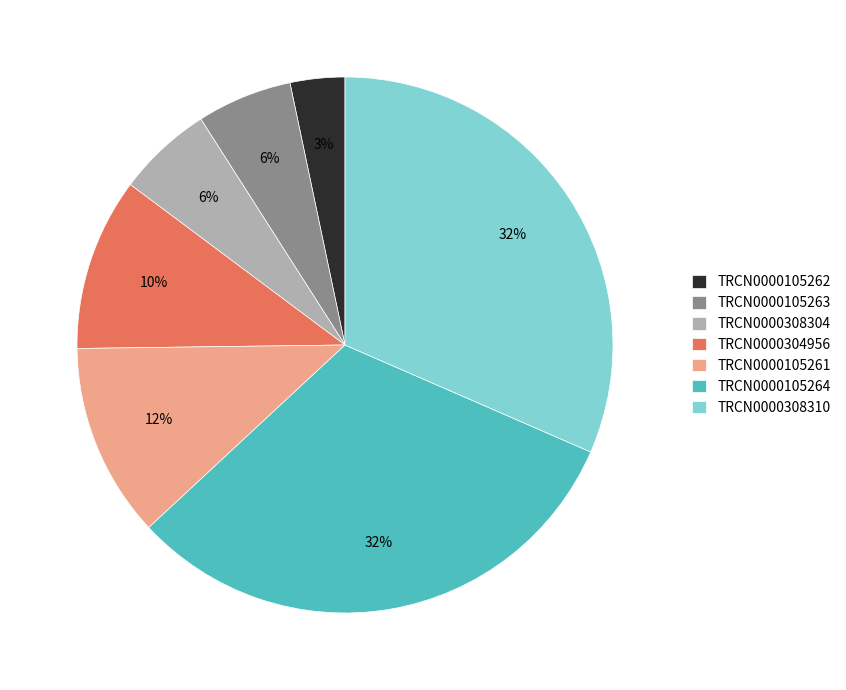

To the nearest percent, what is the difference between the TRCN0000308310 and TRCN0000105261 slice percentages?

20%